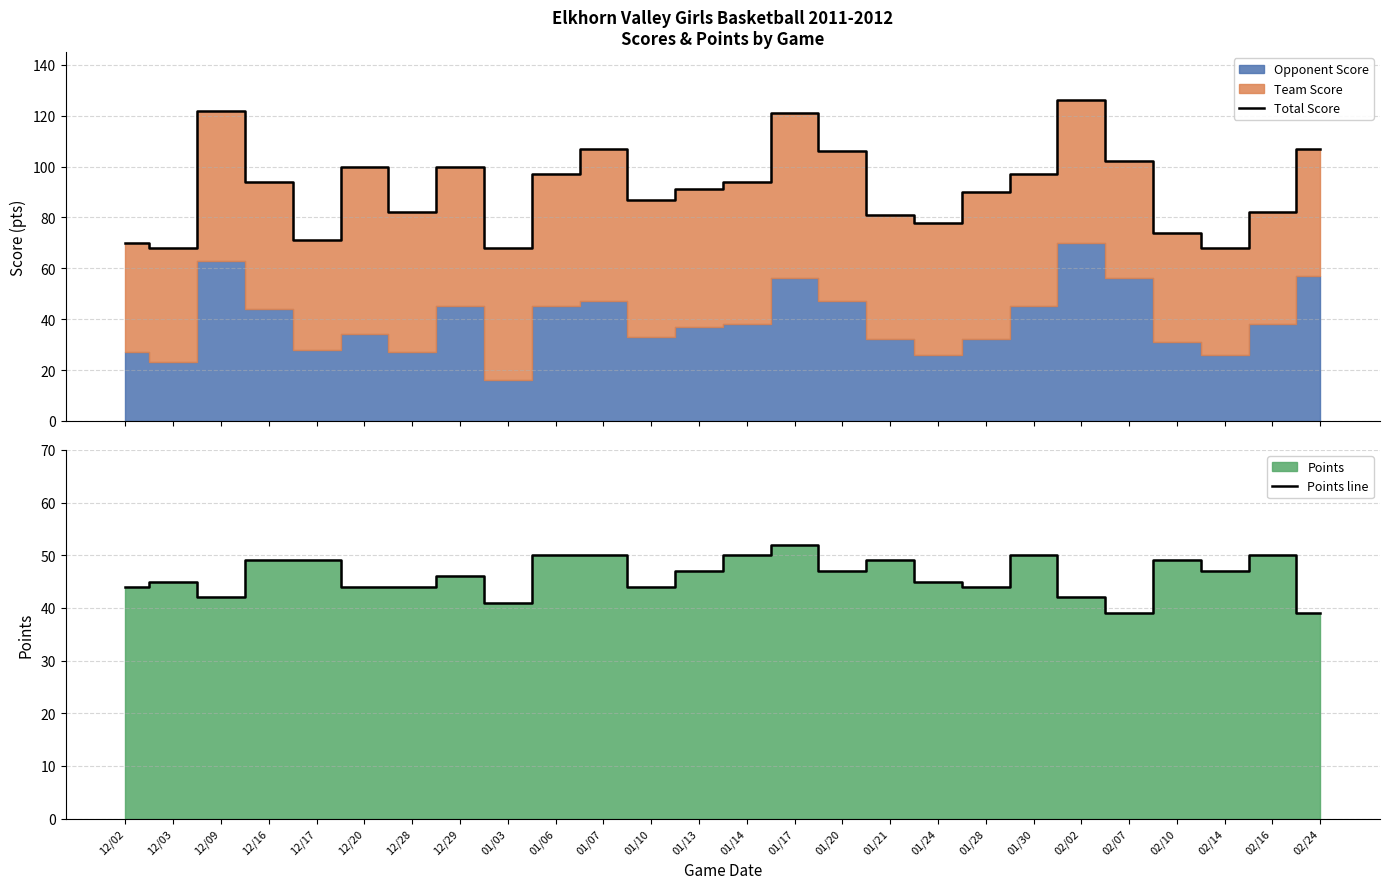

Count the number of categories in the chart.

26